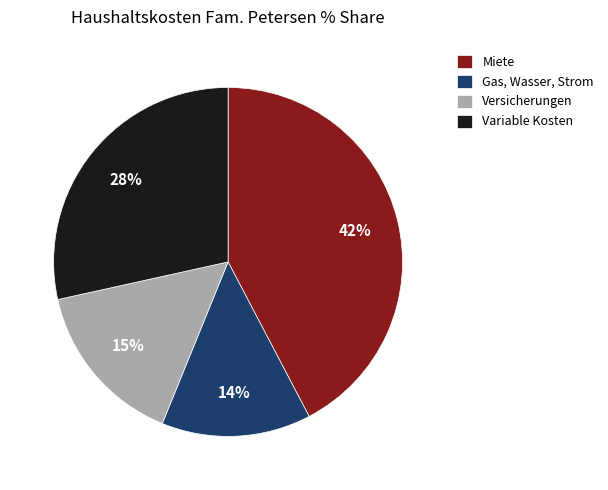

True or false: Versicherungen accounts for 15% of the total.

True